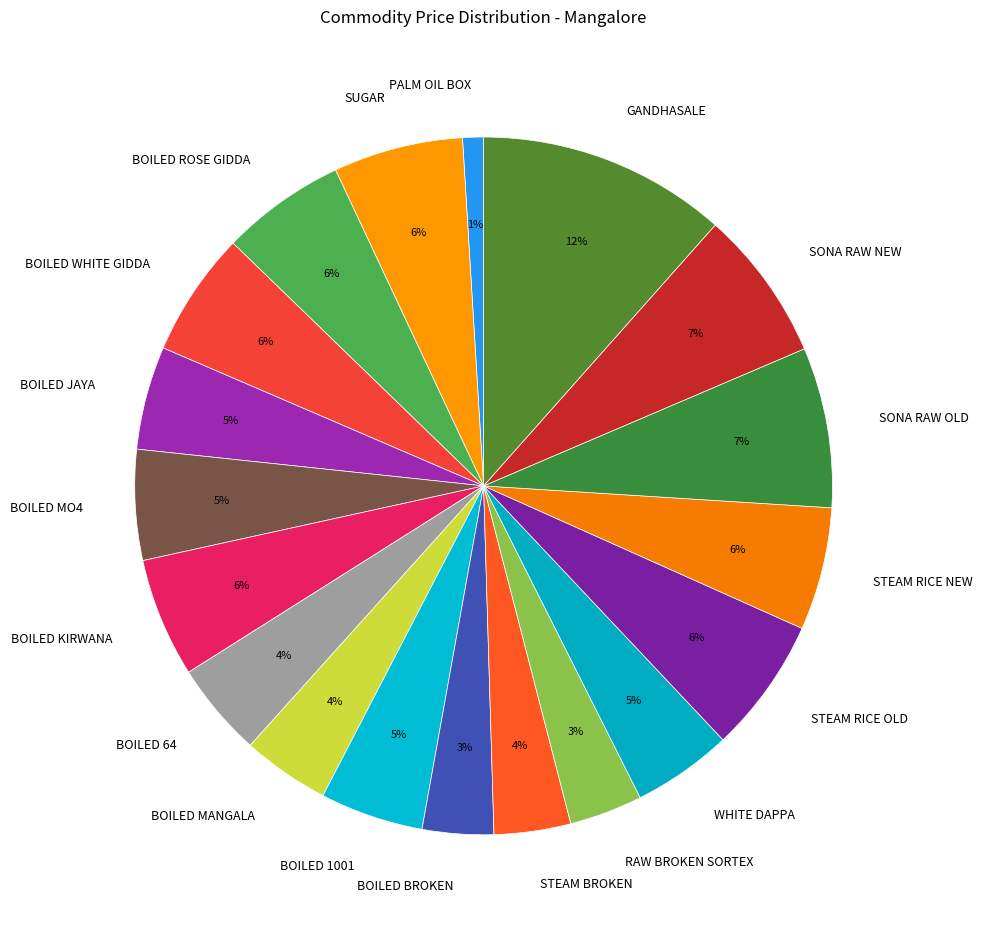

To the nearest percent, what is the average slice percentage?

5%